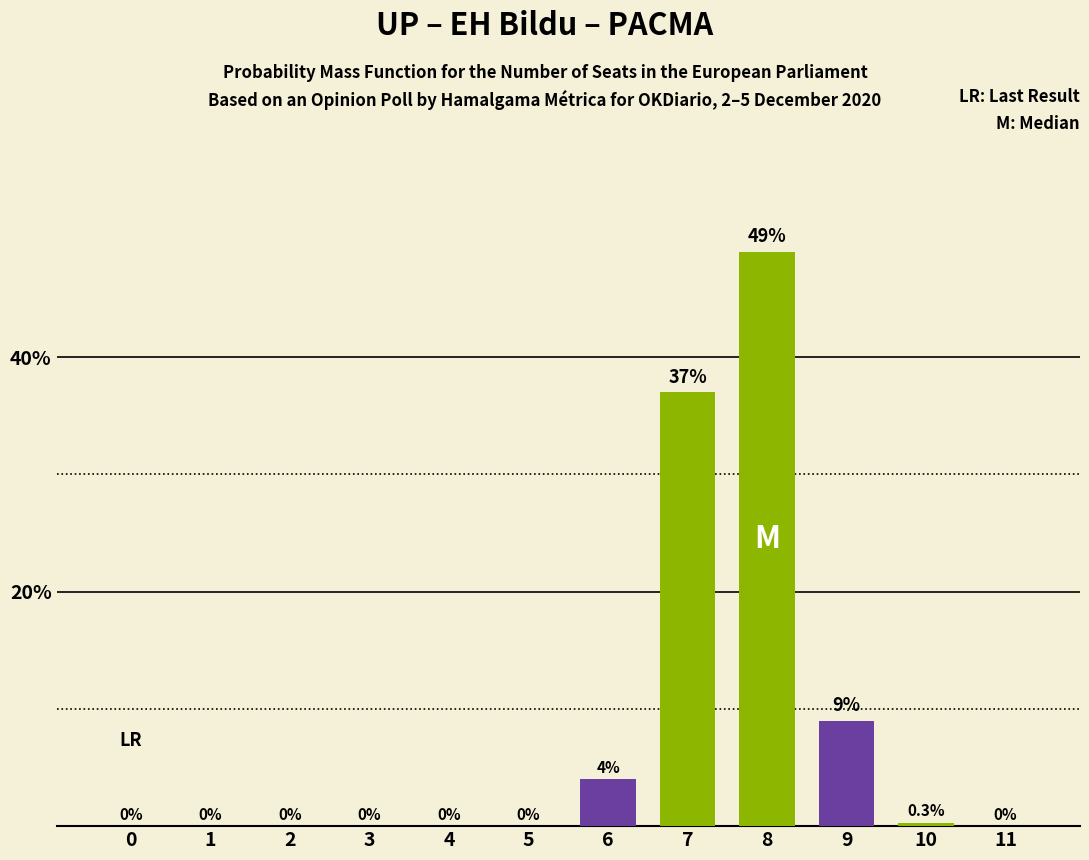

Reading right to left, extract all data points from this chart.

11=0.0	10=0.3	9=9.0	8=49.0	7=37.0	6=4.0	5=0.0	4=0.0	3=0.0	2=0.0	1=0.0	0=0.0